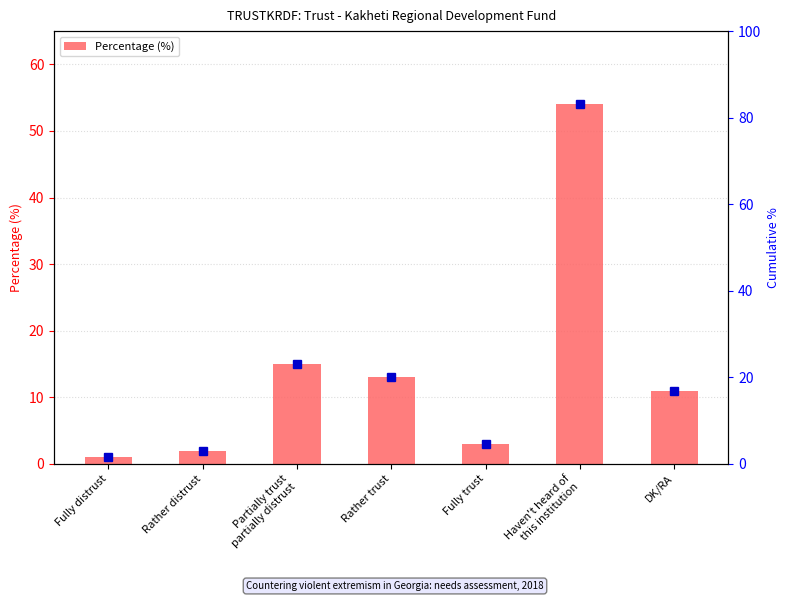

The chart shows a value of 54 at Haven't heard of
this institution. True or false?

True